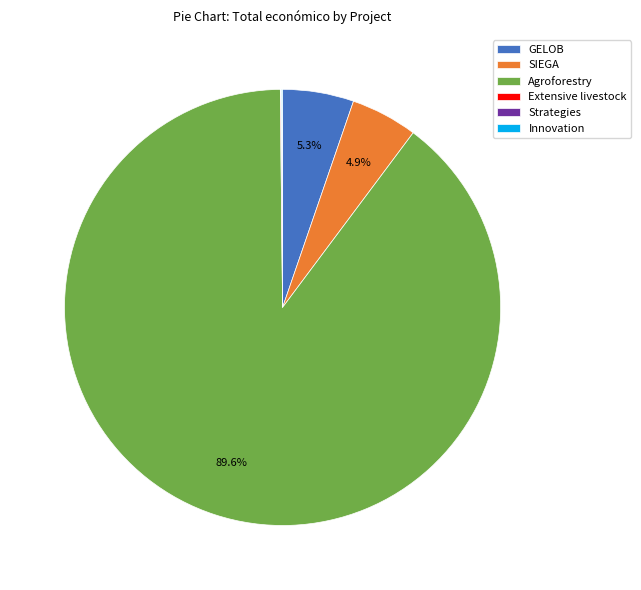

How much of the chart is everything except GELOB?

94.7%